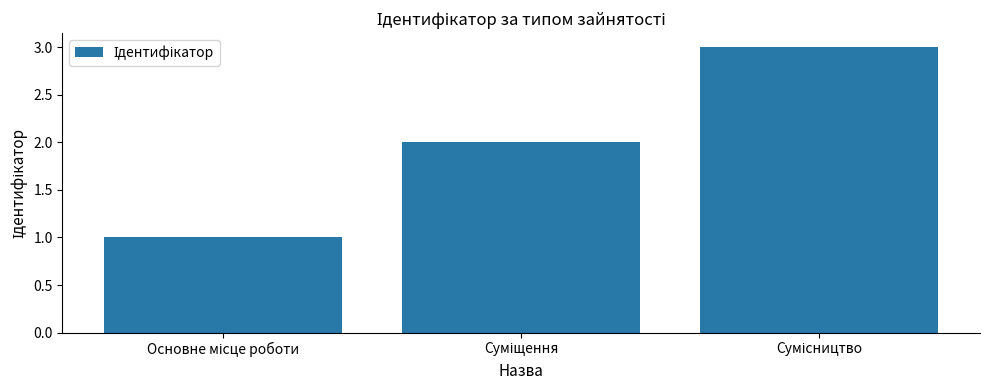

What is the greatest value displayed?

3